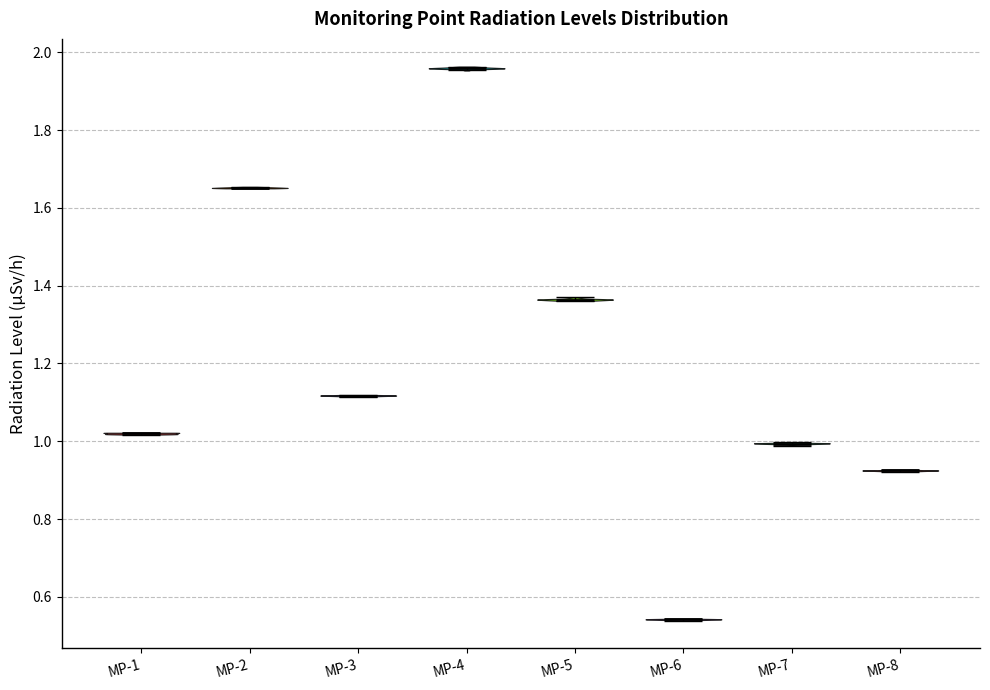

Which violin has the highest median line?

MP-4